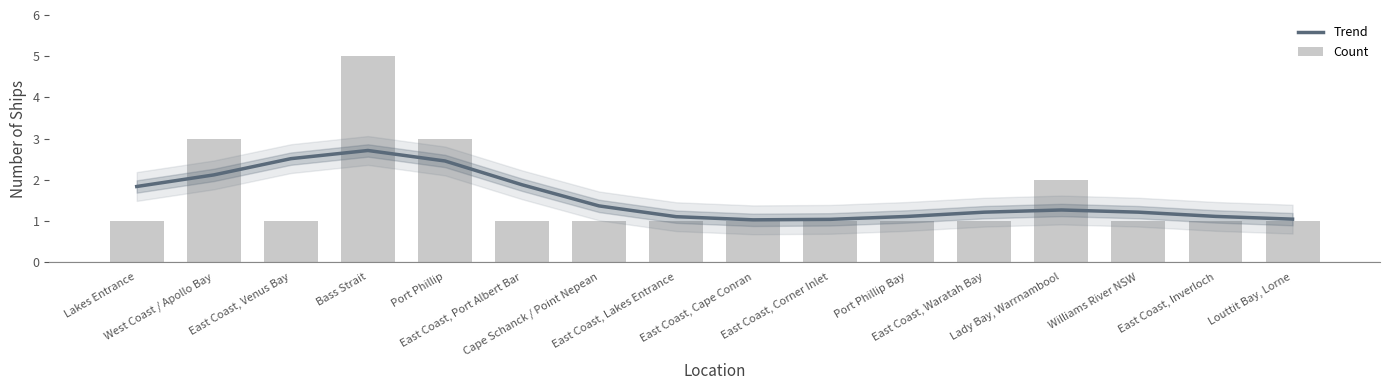

Which series has the largest range (max minus min)?

Count